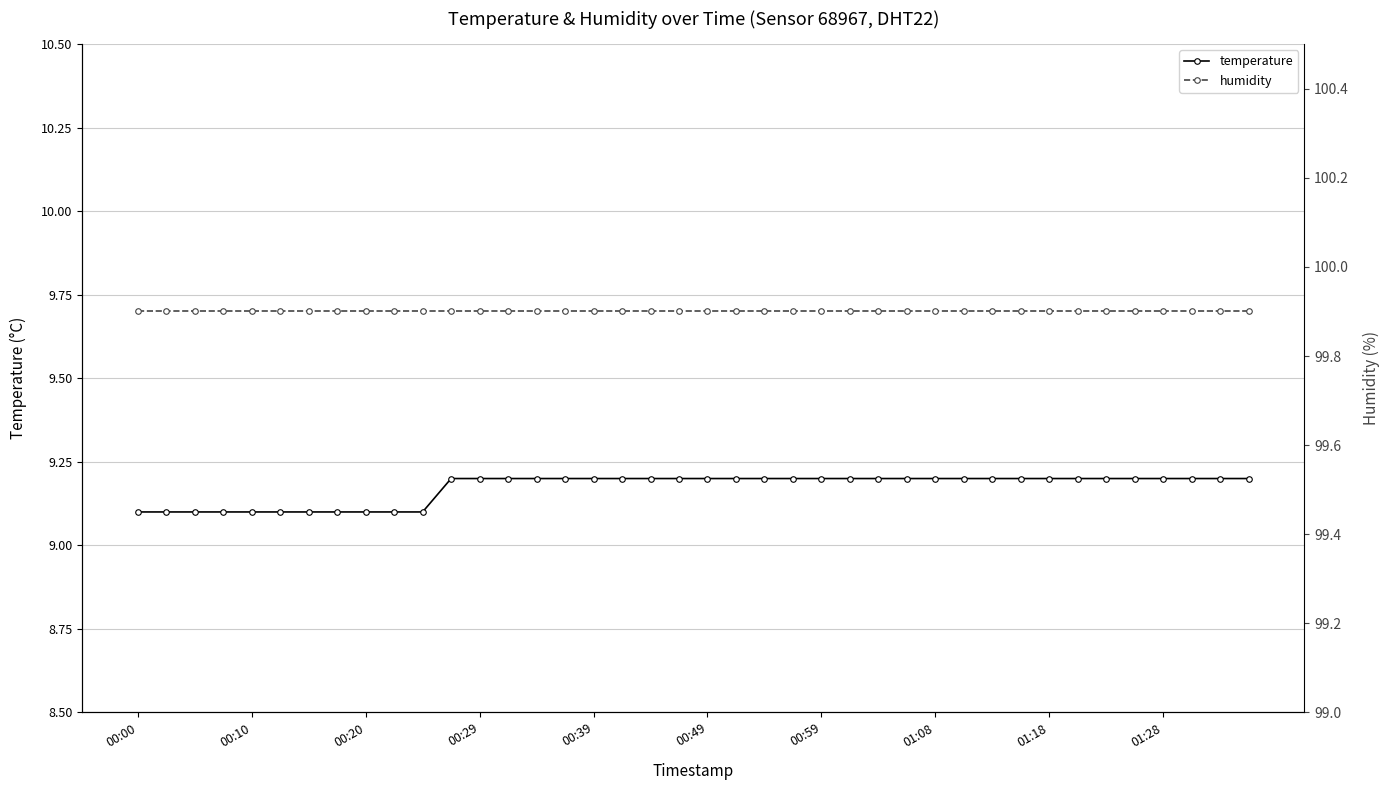

At how many categories does at least one series exceed 95?

40